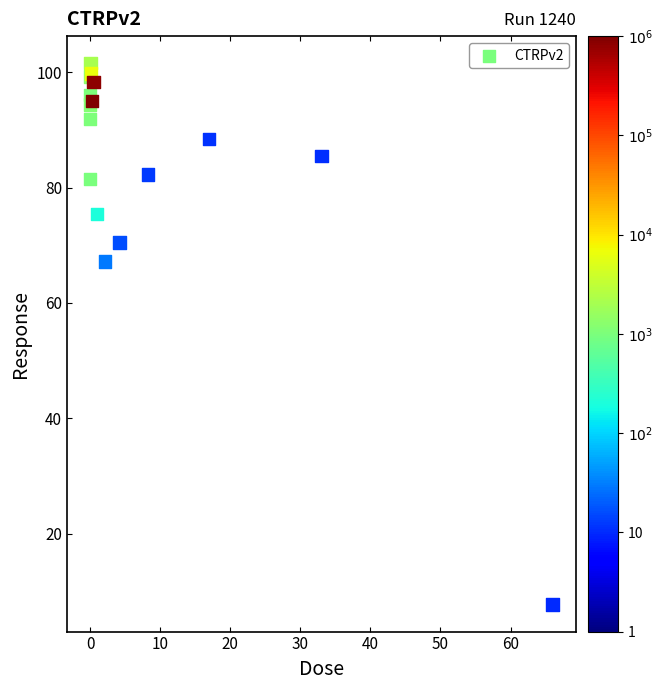

What Y value in the scatter plot is closest to 54?

67.2